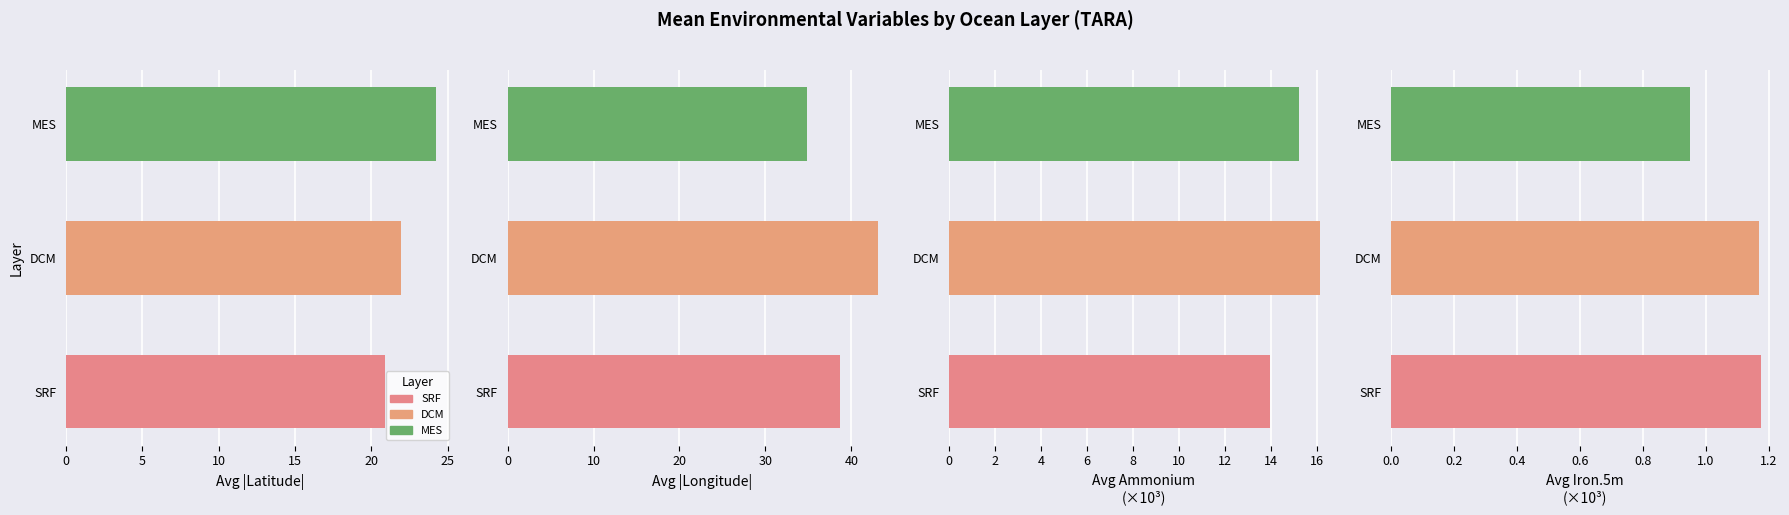

Rank the categories by Avg Longitude (abs) value from lowest to highest.

MES, SRF, DCM